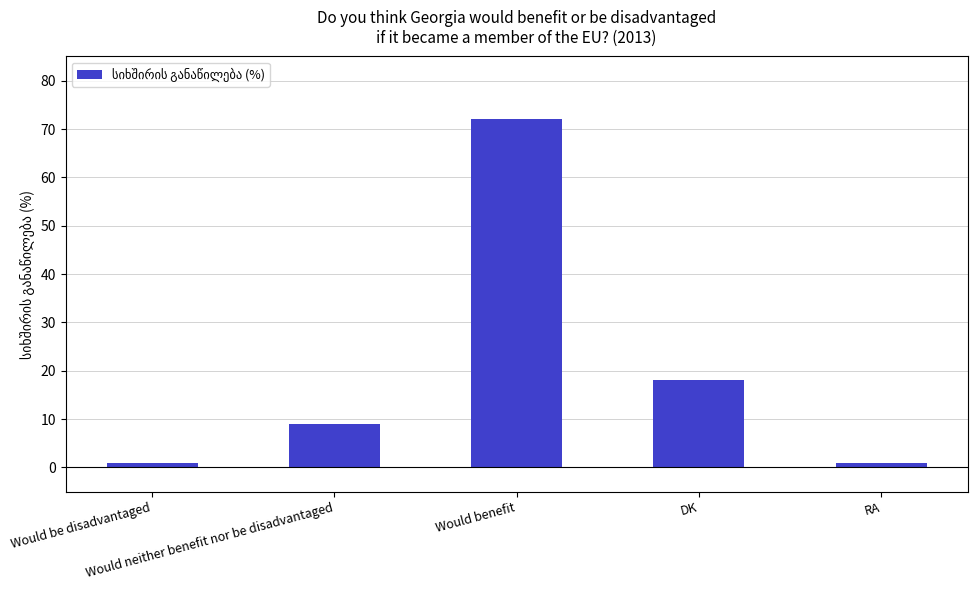

What is the greatest value displayed?

72